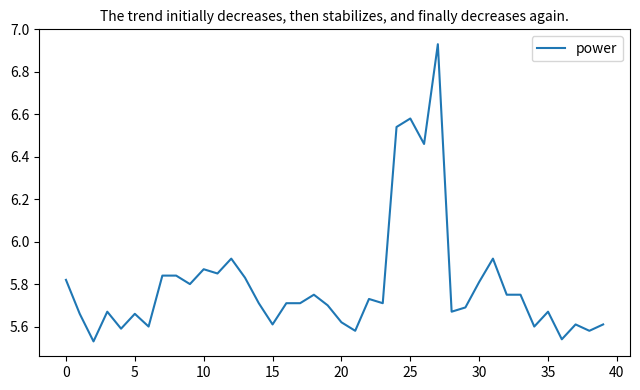

What is the difference between the maximum and minimum values?

1.4